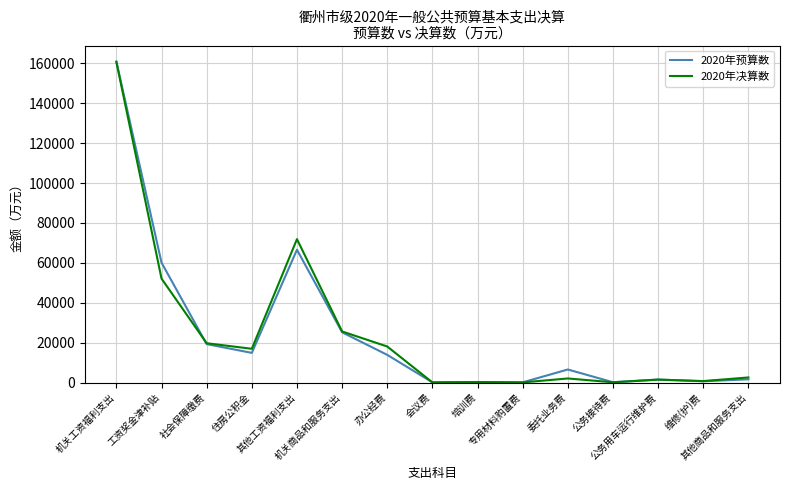

True or false: 2020年预算数 has more than 1 points higher than both neighbors.

True